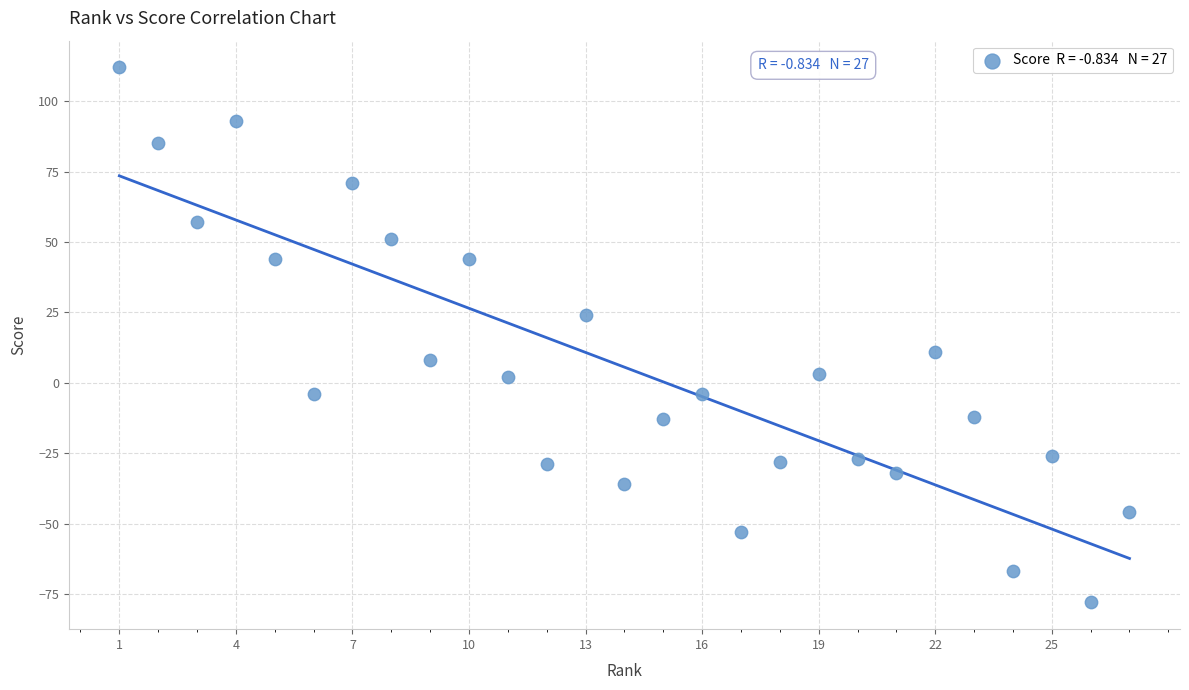

What is the range of X values (max minus min)?

26